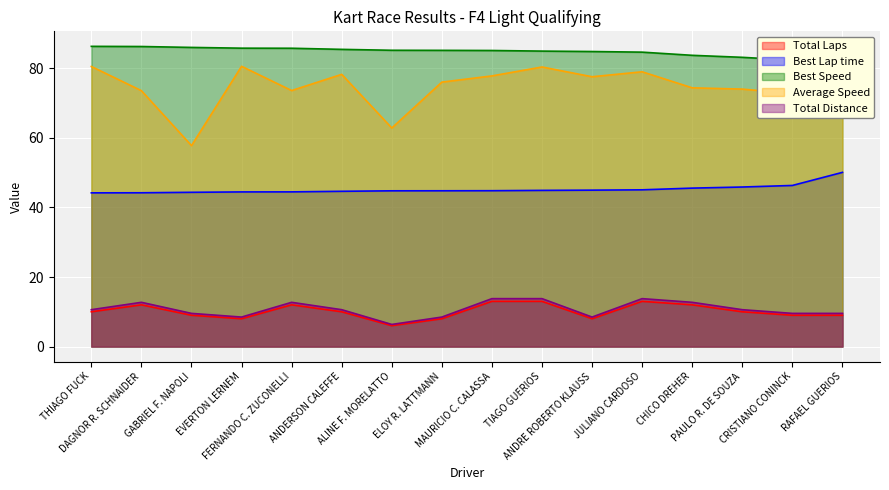

True or false: Best Lap time and Best Speed cross at least once.

False